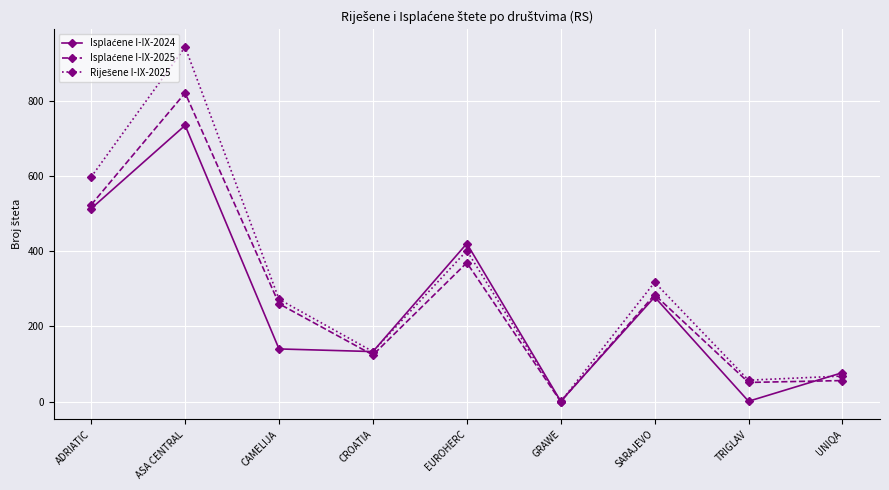

What is the greatest value displayed?

942